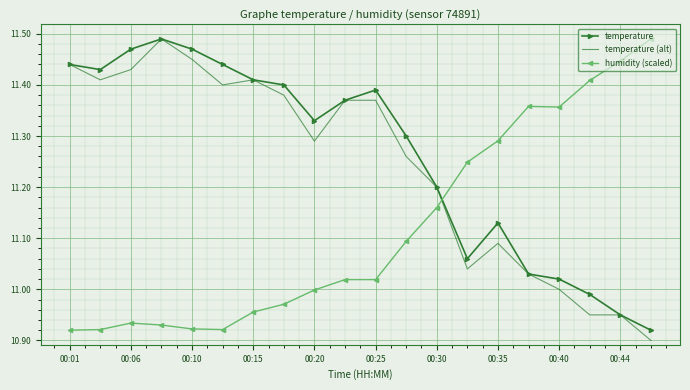

After their last crossing, which series has the higher values: temperature or humidity (scaled)?

humidity (scaled)